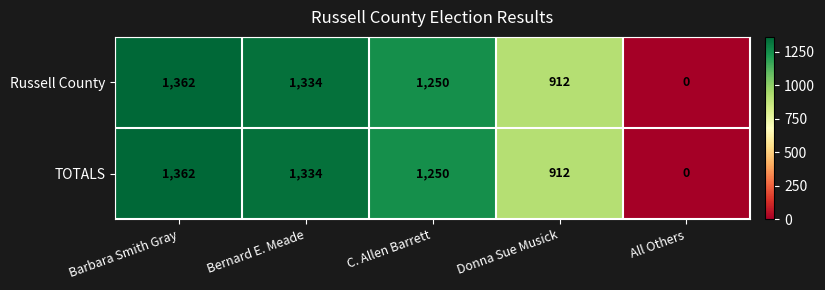

At which category is the sum across all series the highest?

Barbara Smith Gray